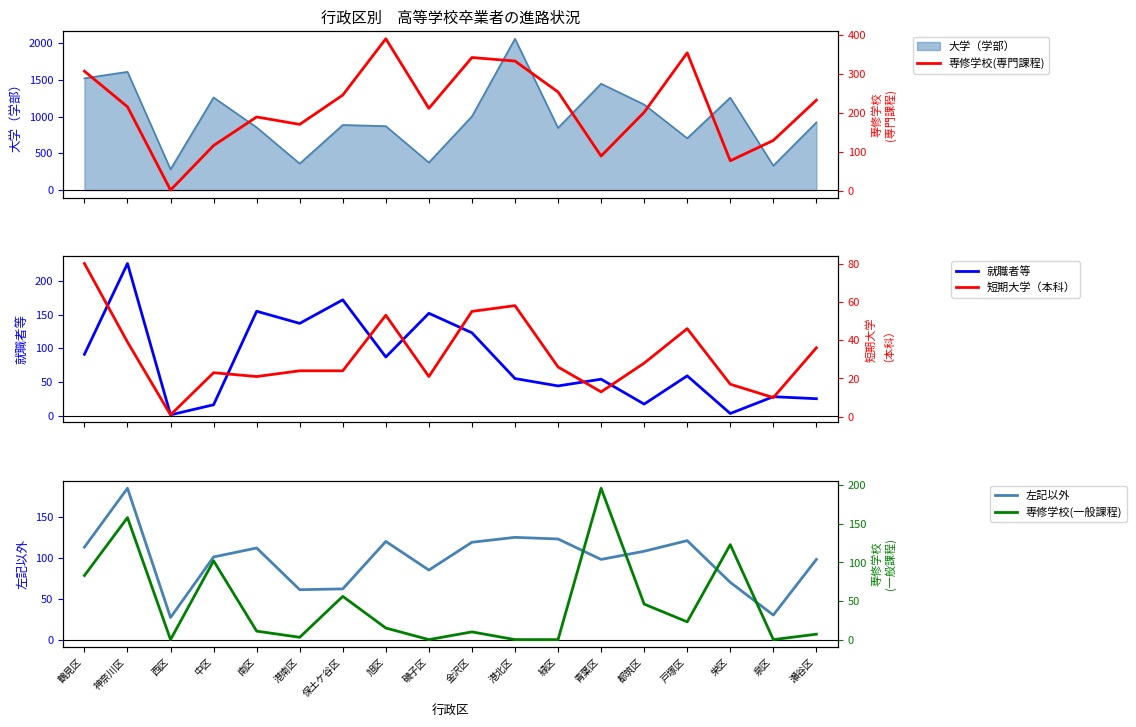

What is the label of the 1st point from the right?

瀬谷区